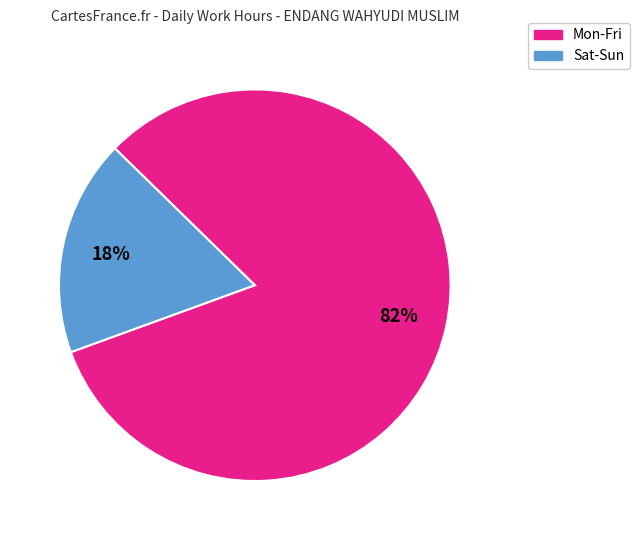

Is there a majority slice in this chart?

Yes